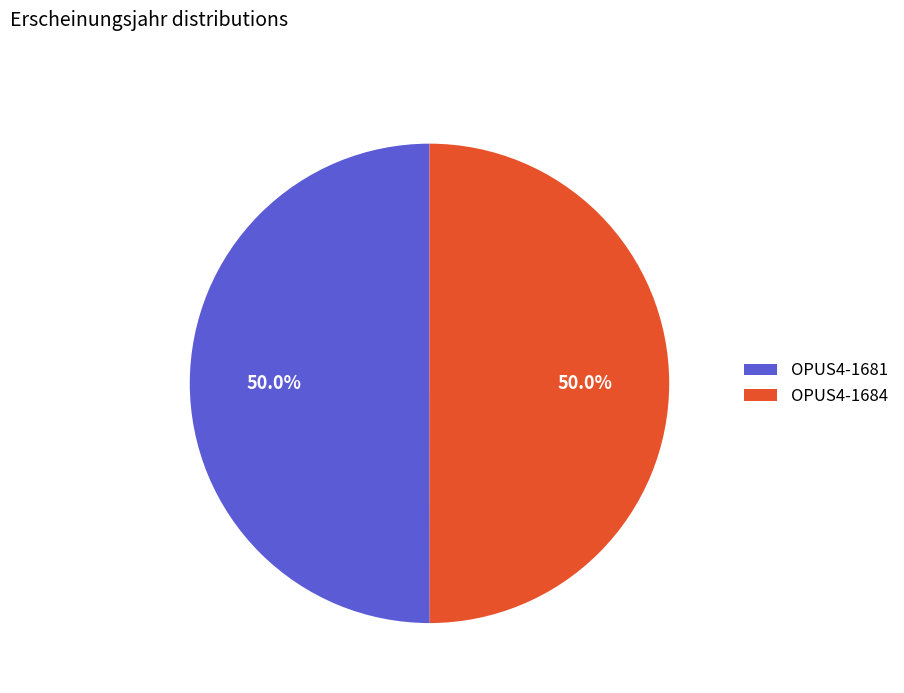

What is the ratio of the value at OPUS4-1684 to the value at OPUS4-1681?

1.0